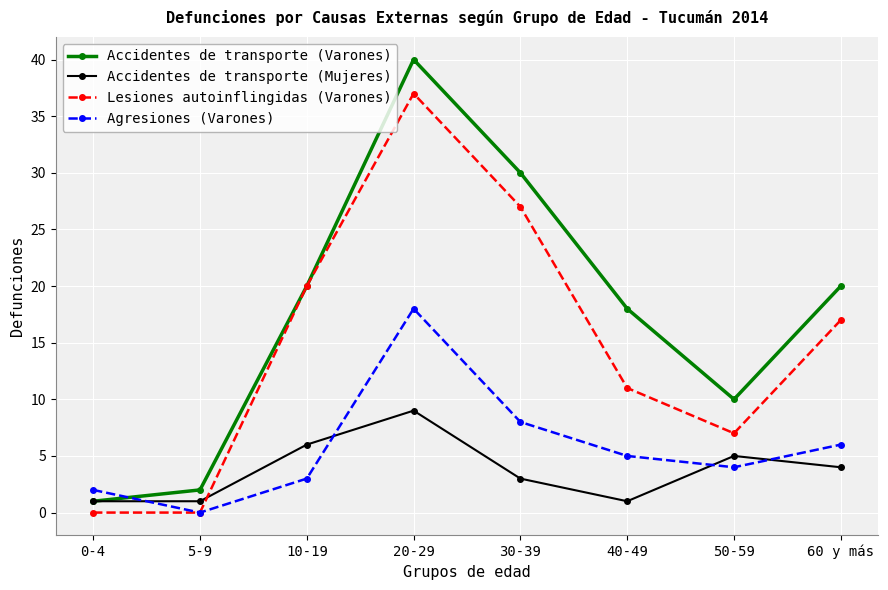

True or false: Accidentes de transporte (Varones) has more than 0 points higher than both neighbors.

True